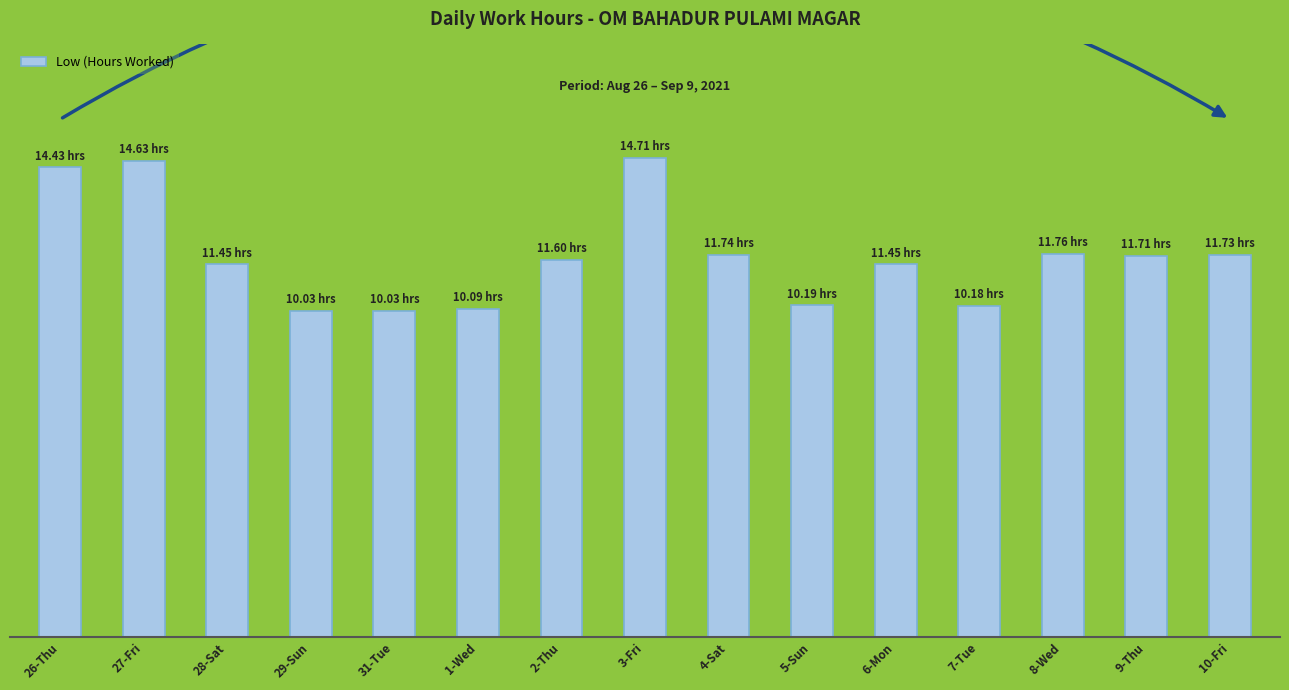

Does the chart contain stacked bars?

No